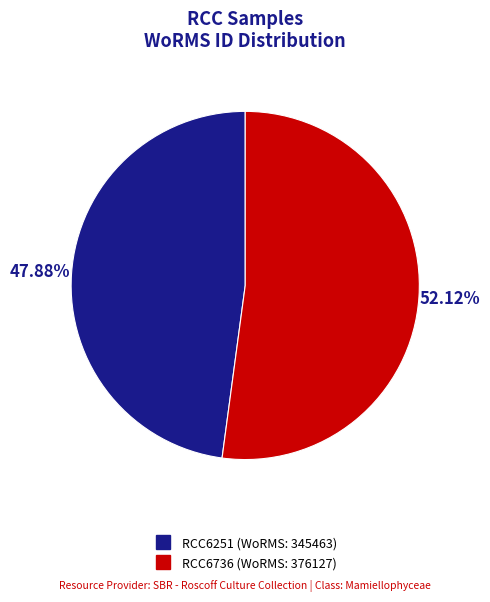

Count the number of slices in the pie.

2